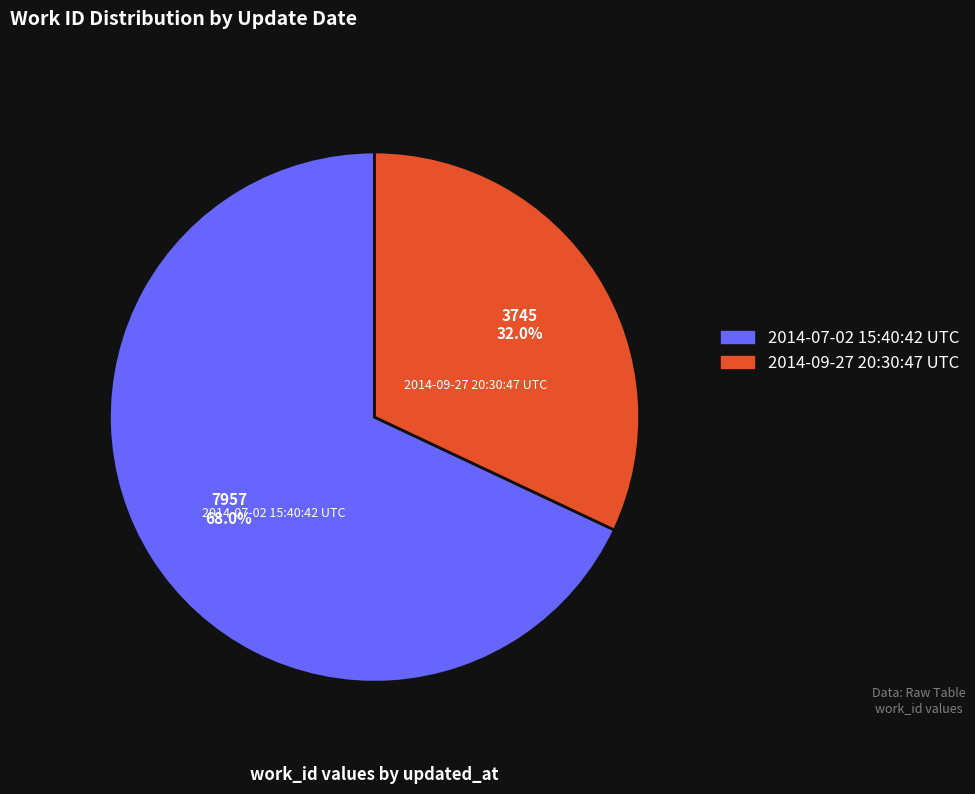

What is the total percentage of 2014-07-02 15:40:42 UTC and 2014-09-27 20:30:47 UTC?

100.0%